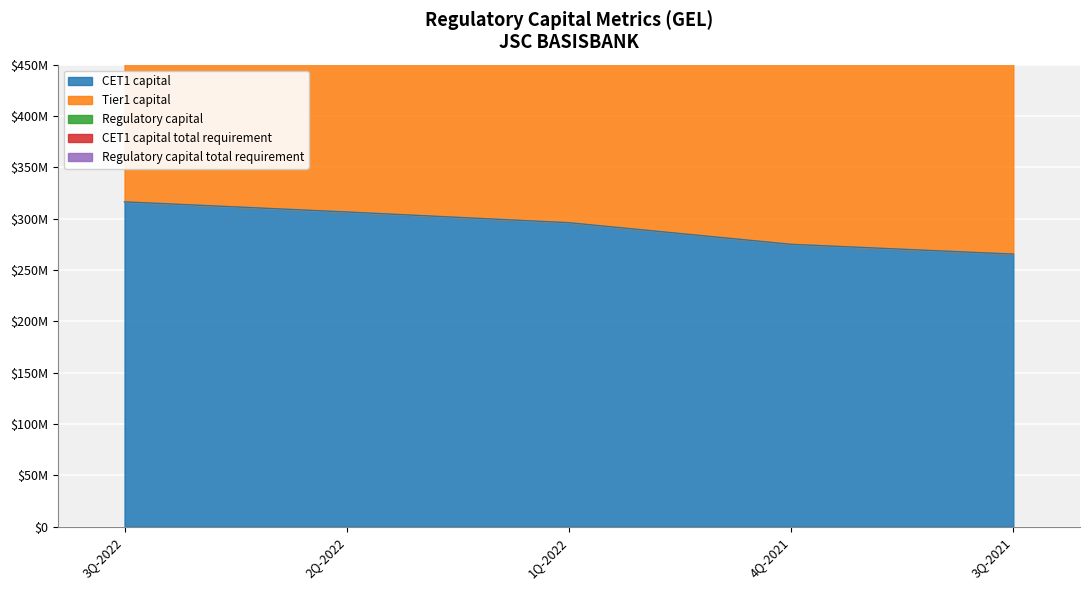

The Tier1 capital series shows 944639872.1 at 2Q-2022. True or false?

False